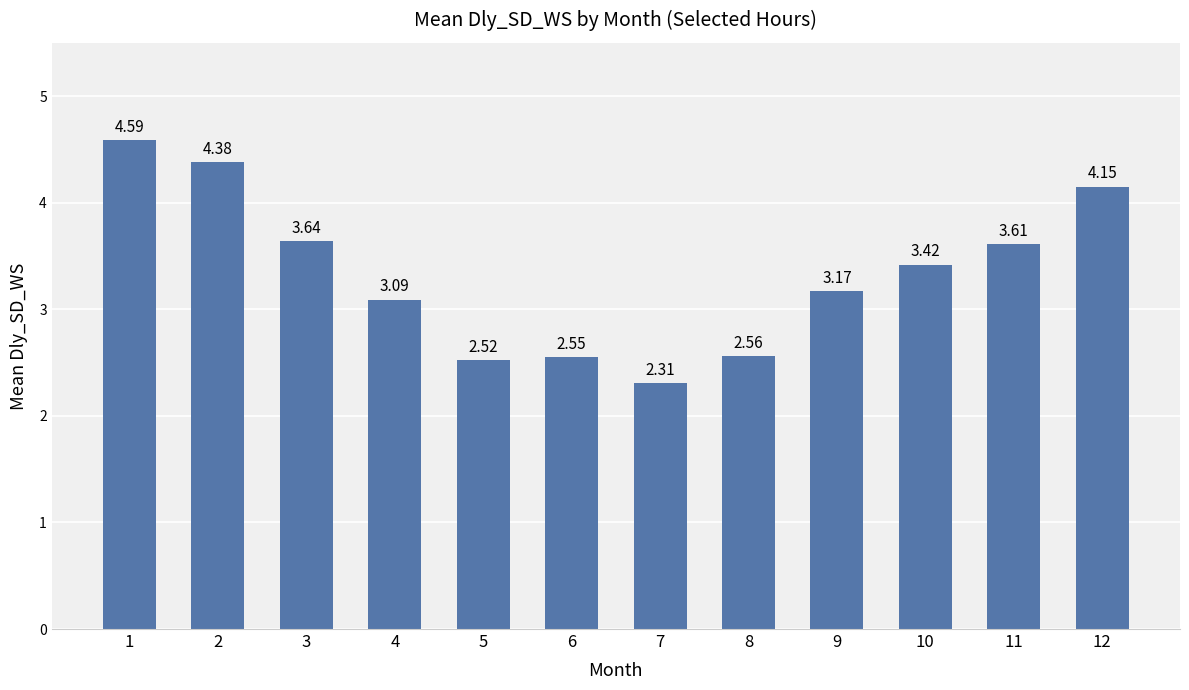

List the labels in order of value, smallest first.

7, 5, 6, 8, 4, 9, 10, 11, 3, 12, 2, 1